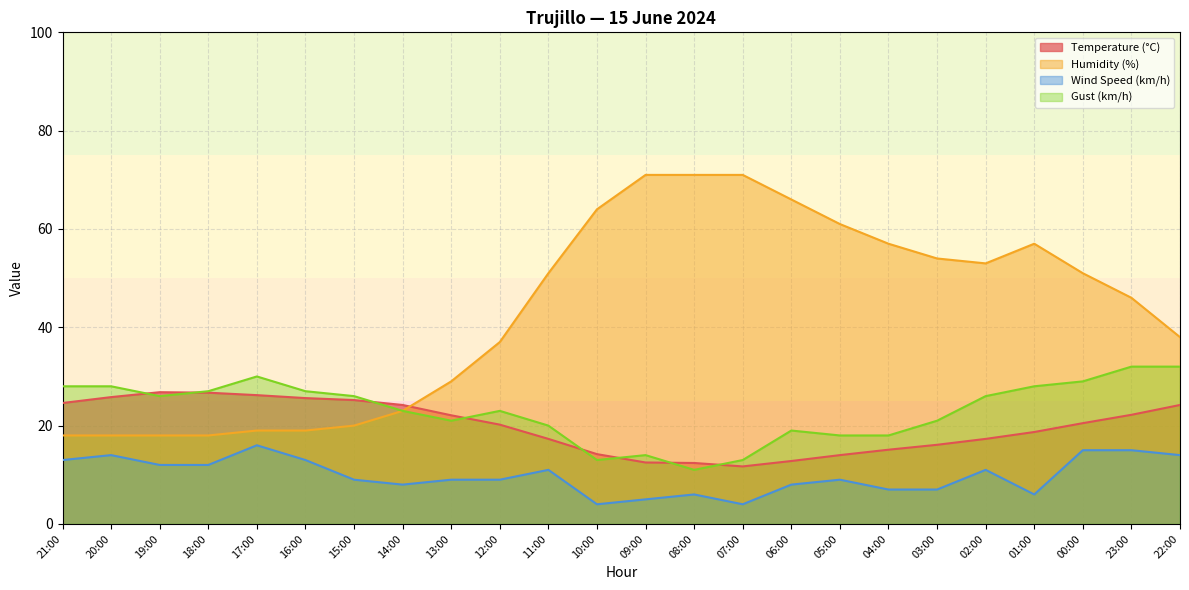

Is it true that Wind Speed (km/h) equals 21.9 at 17:00?

False